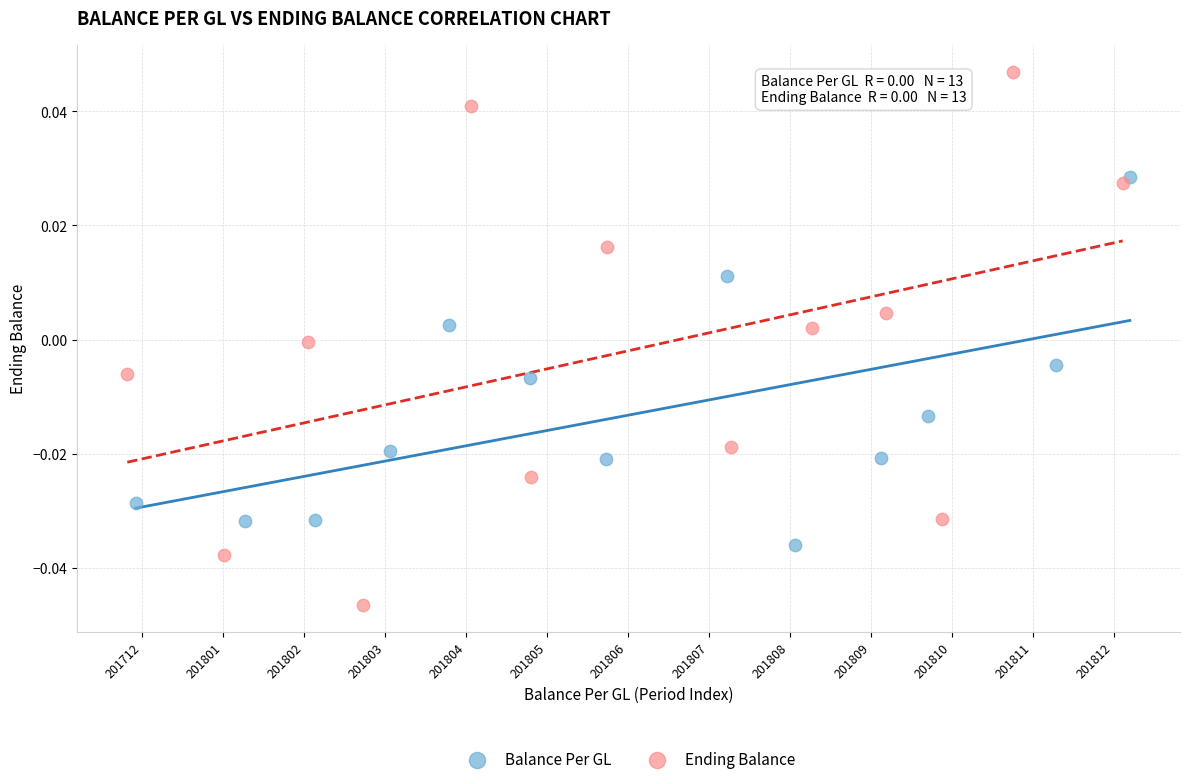

Which series contains the lowest Y value?

Ending Balance